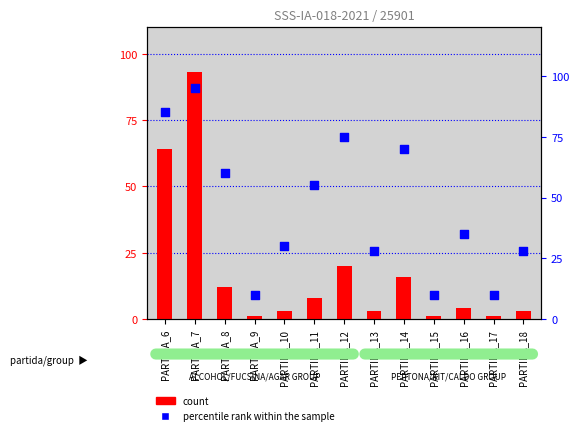

Which series reaches the maximum Y coordinate?

percentile rank within the sample